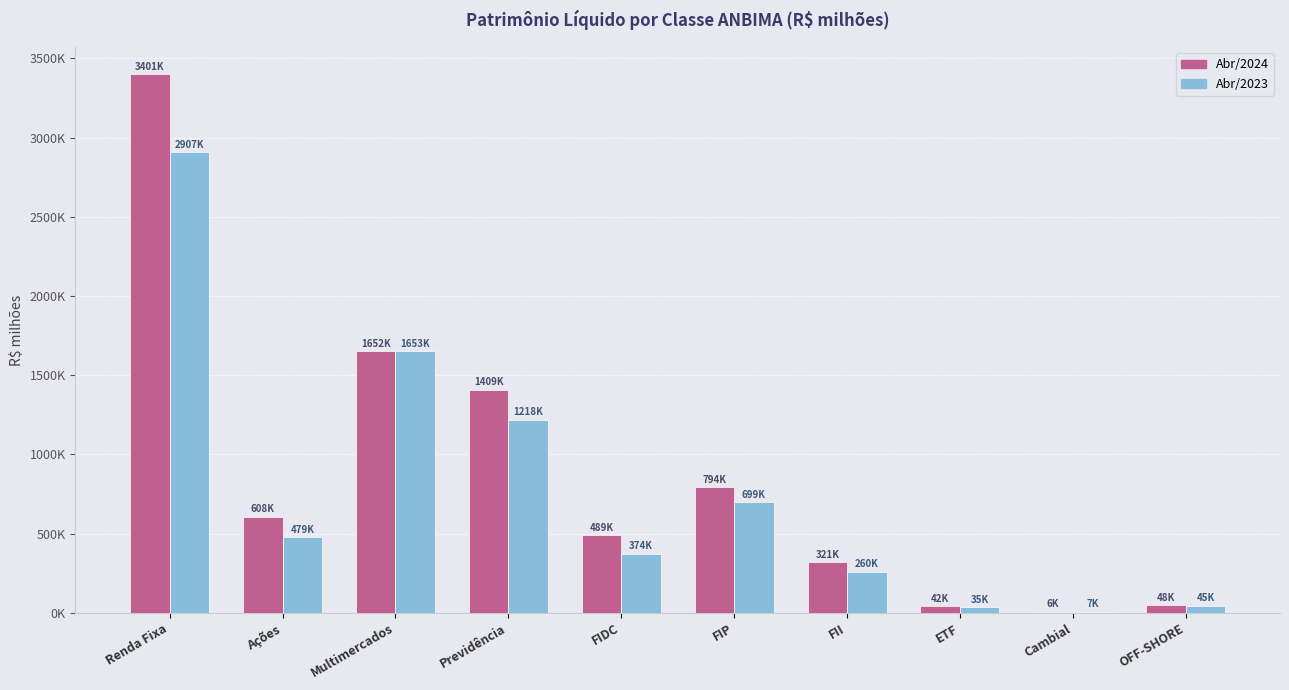

Between Multimercados and Cambial, which is larger?

Multimercados